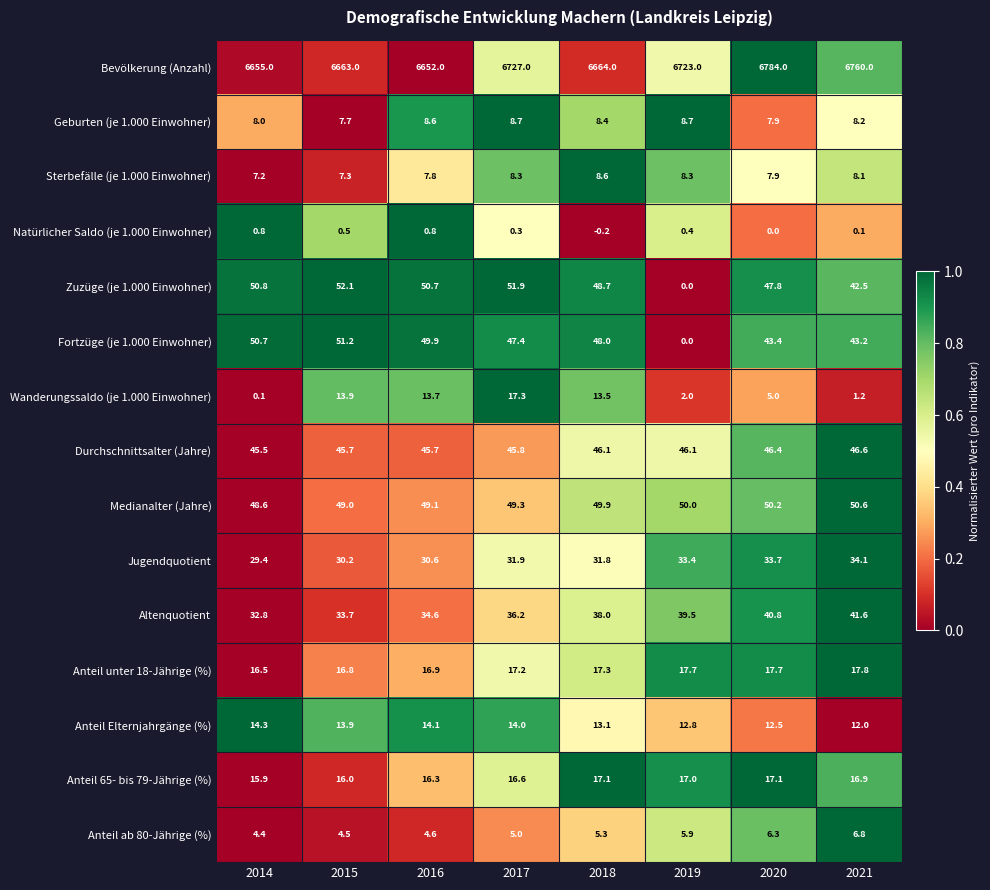

What is the total value across all series at 2018?

7009.6